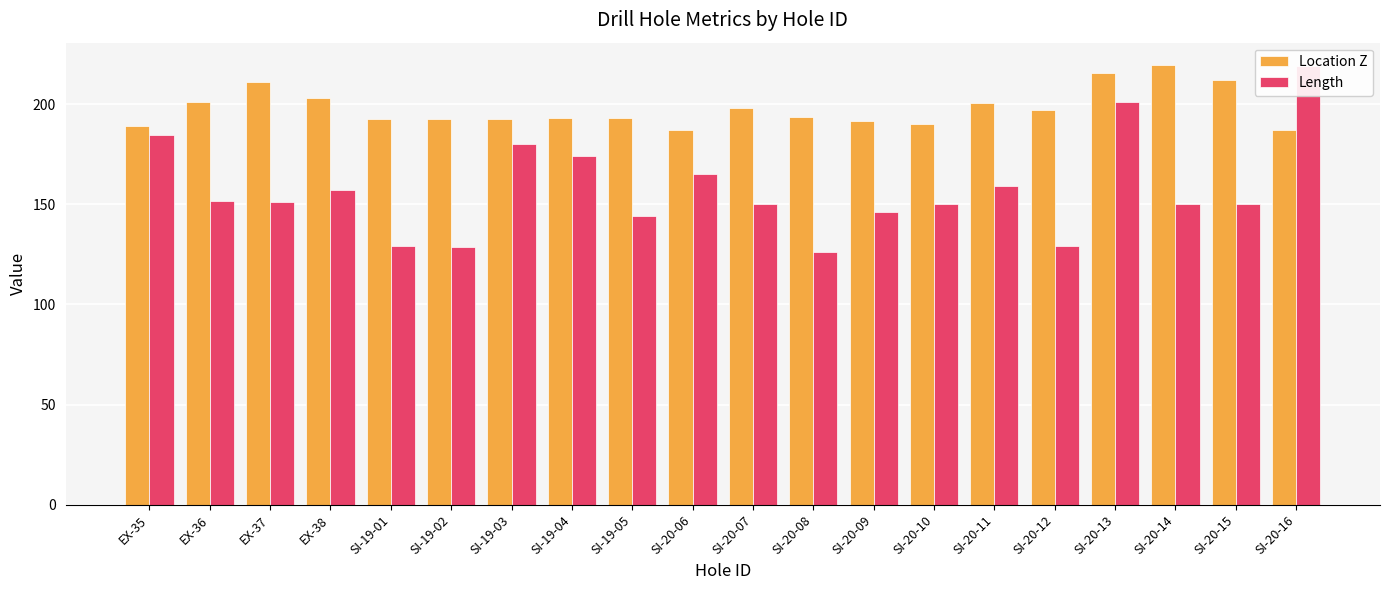

Which series has the widest spread of values?

Length